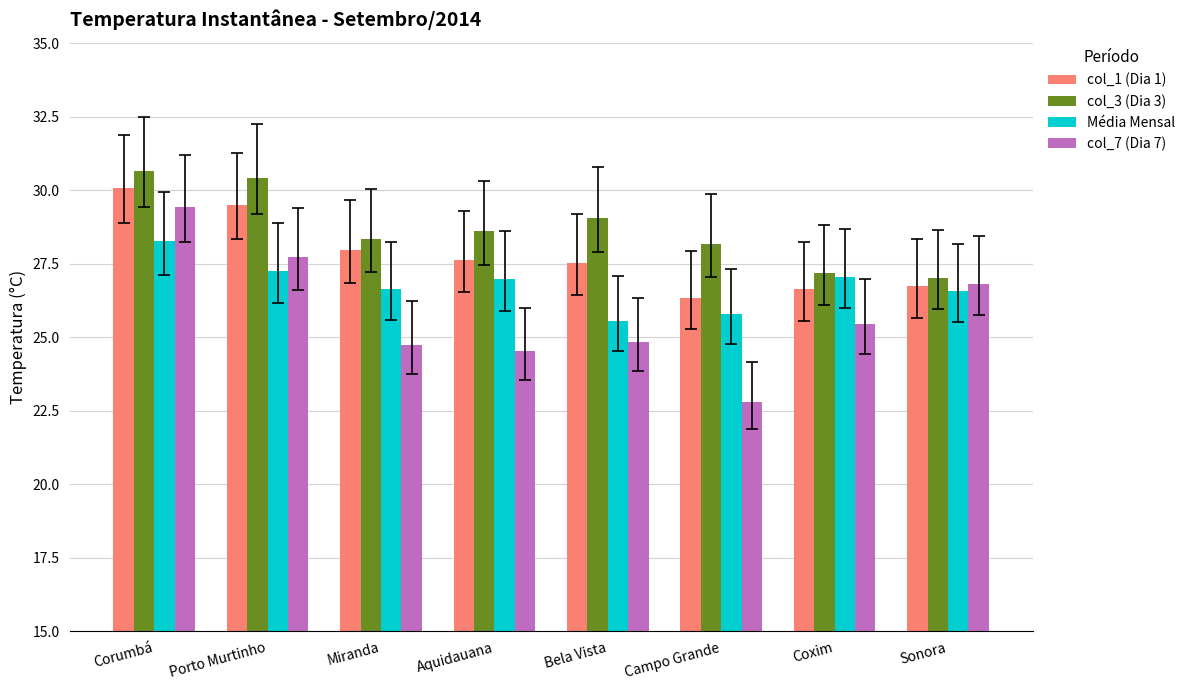

Rank the series at Bela Vista from lowest to highest value.

col_7 (Dia 7), Média Mensal, col_1 (Dia 1), col_3 (Dia 3)